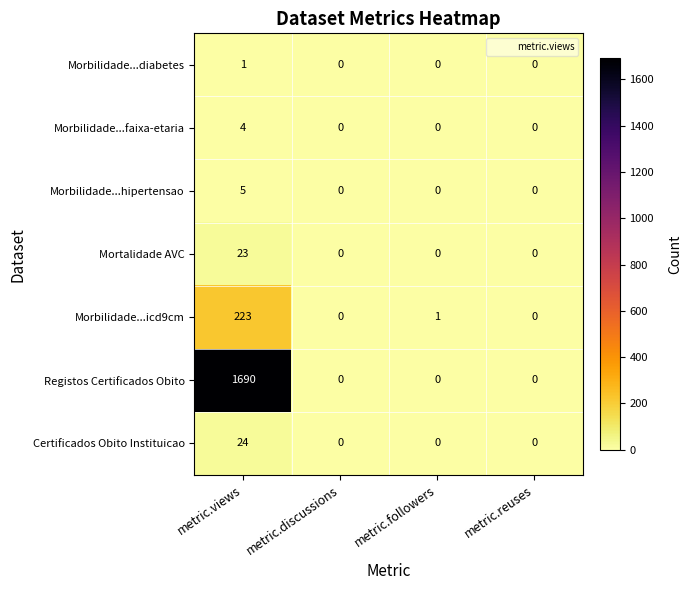

Which series has the widest spread of values?

Registos Certificados Obito